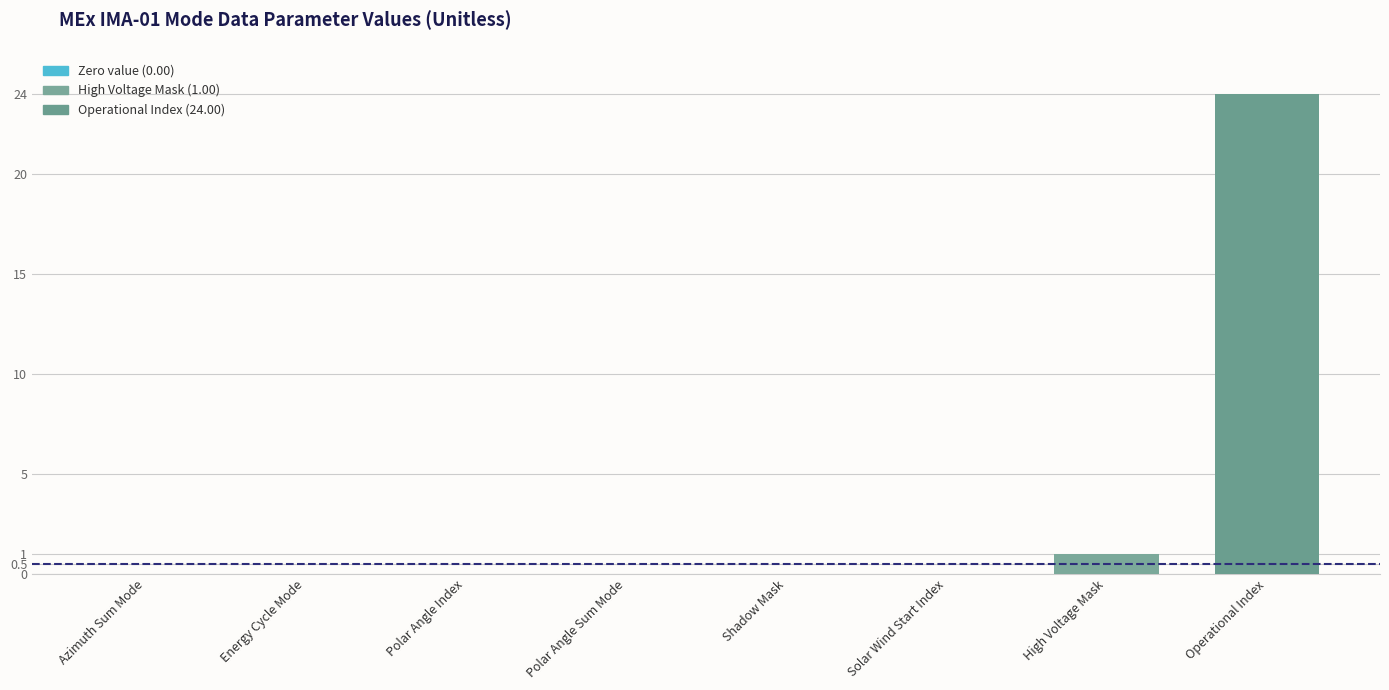

How many series are shown in this chart?

1